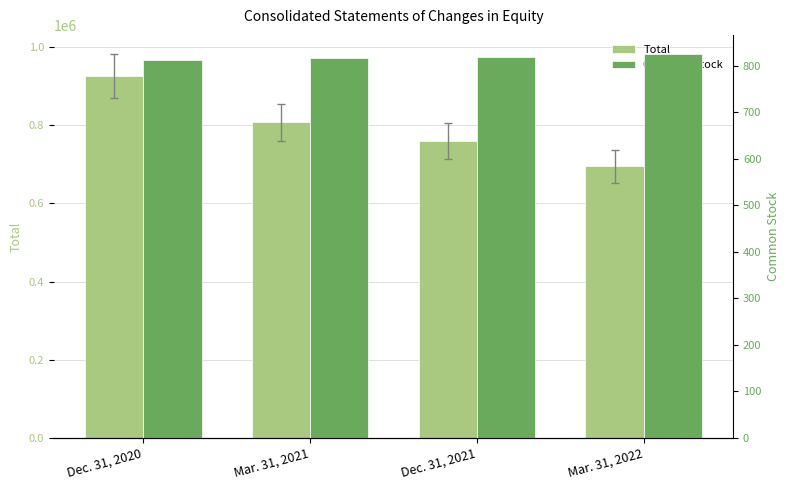

What is the greatest value displayed?

926601